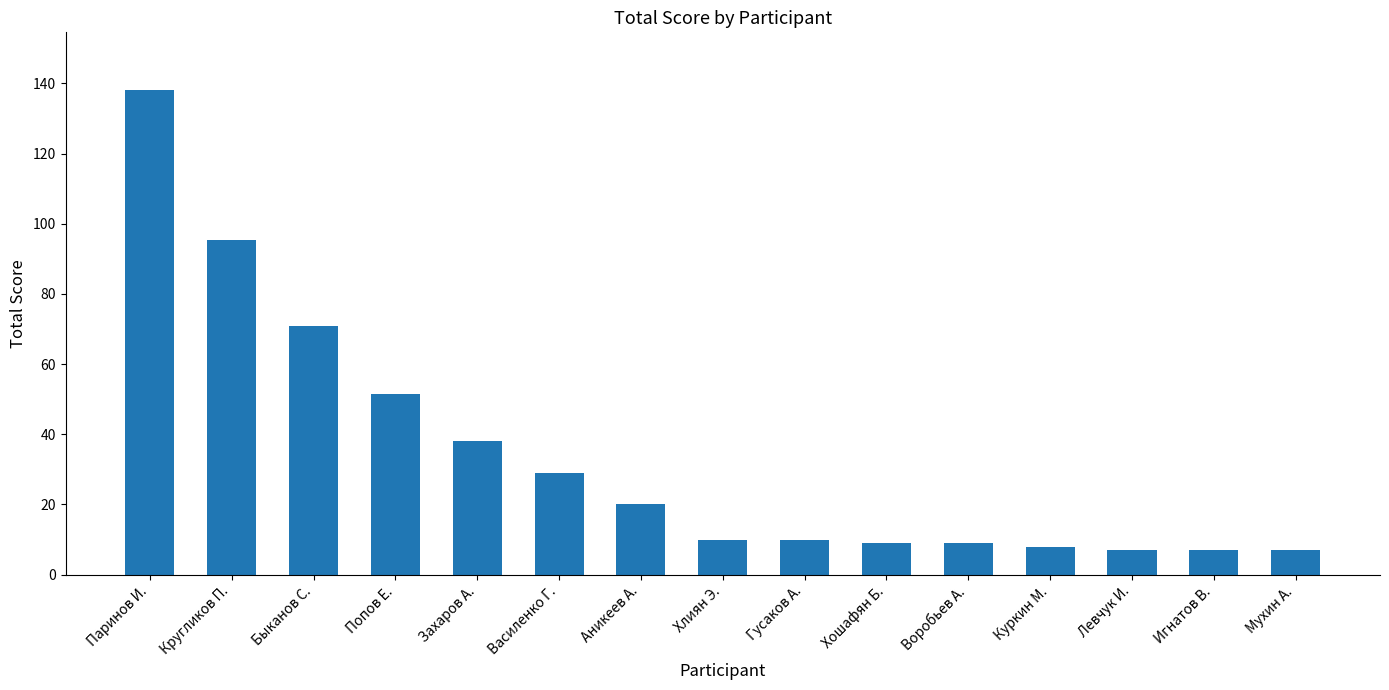

Reading left to right, what are all the values shown in this chart?

138.0	95.5	71.0	51.5	38.0	29.0	20.0	10.0	10.0	9.0	9.0	8.0	7.0	7.0	7.0